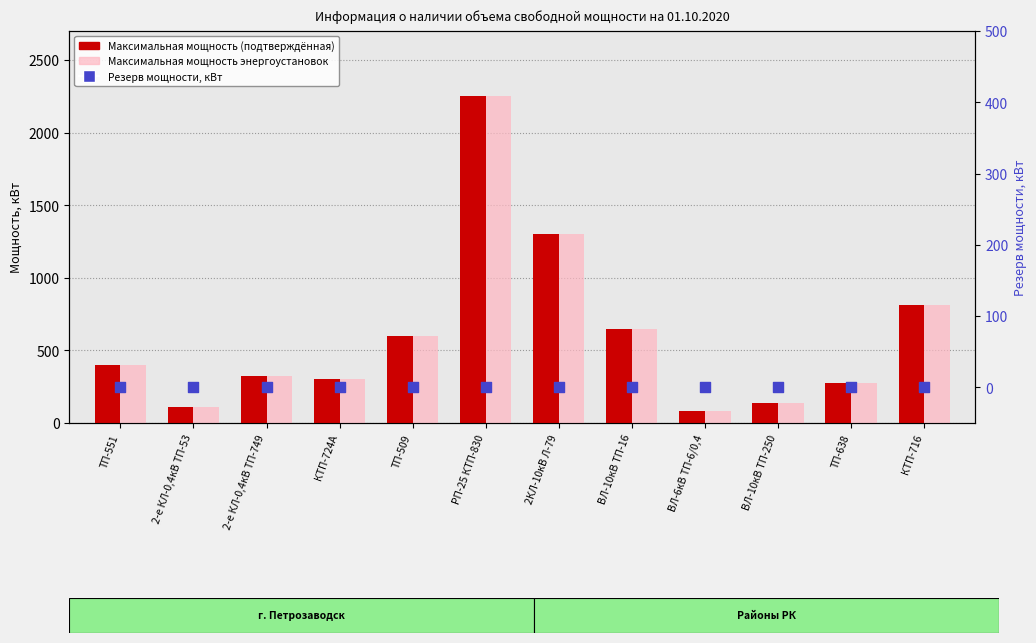

Which series has the largest total across all categories?

Максимальная мощность (подтверждённая)